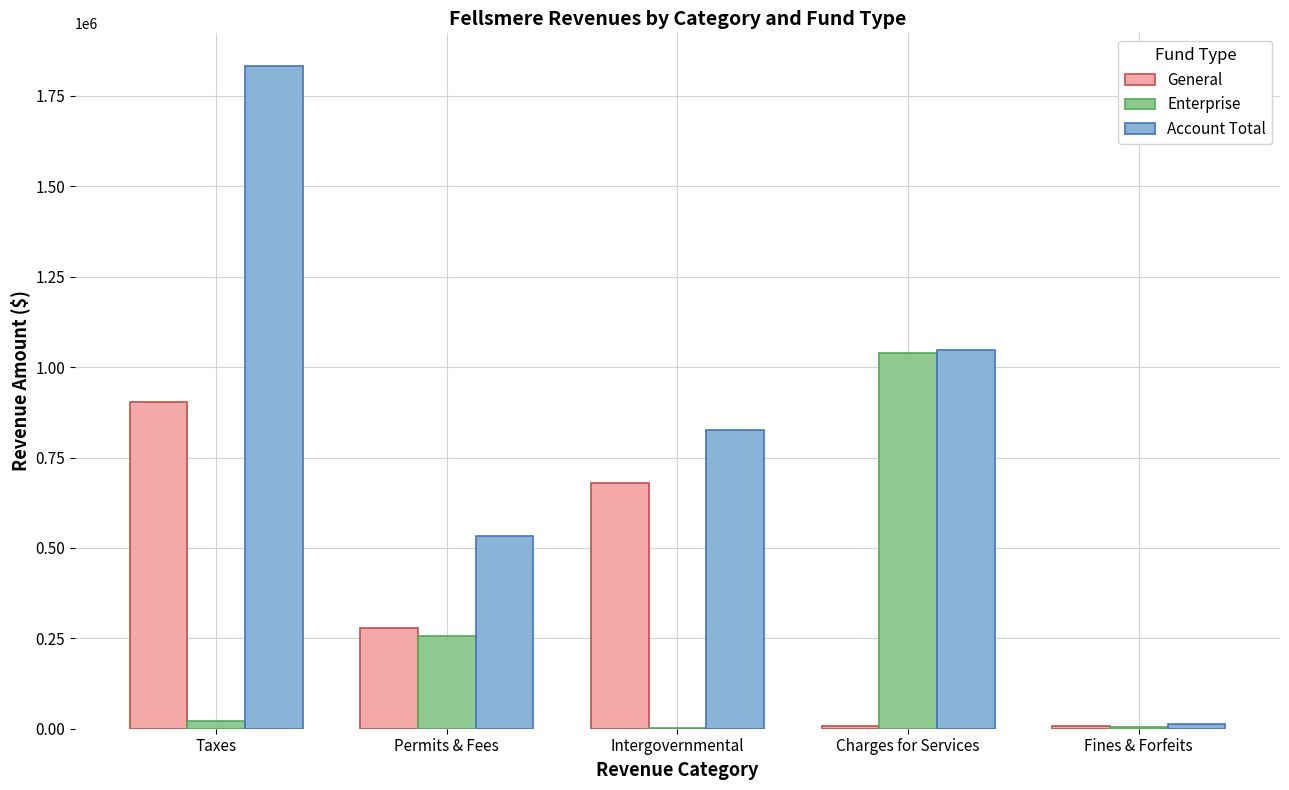

True or false: Account Total has a value of 629036 at Charges for Services.

False